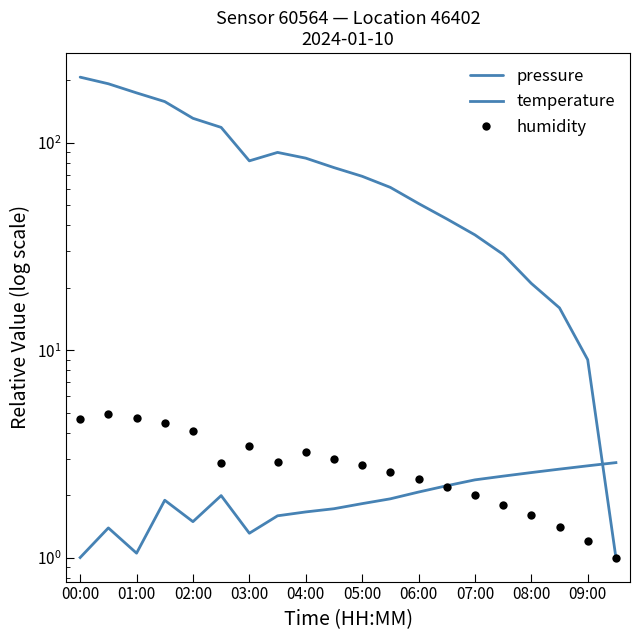

How many categories are shown in the chart?

20